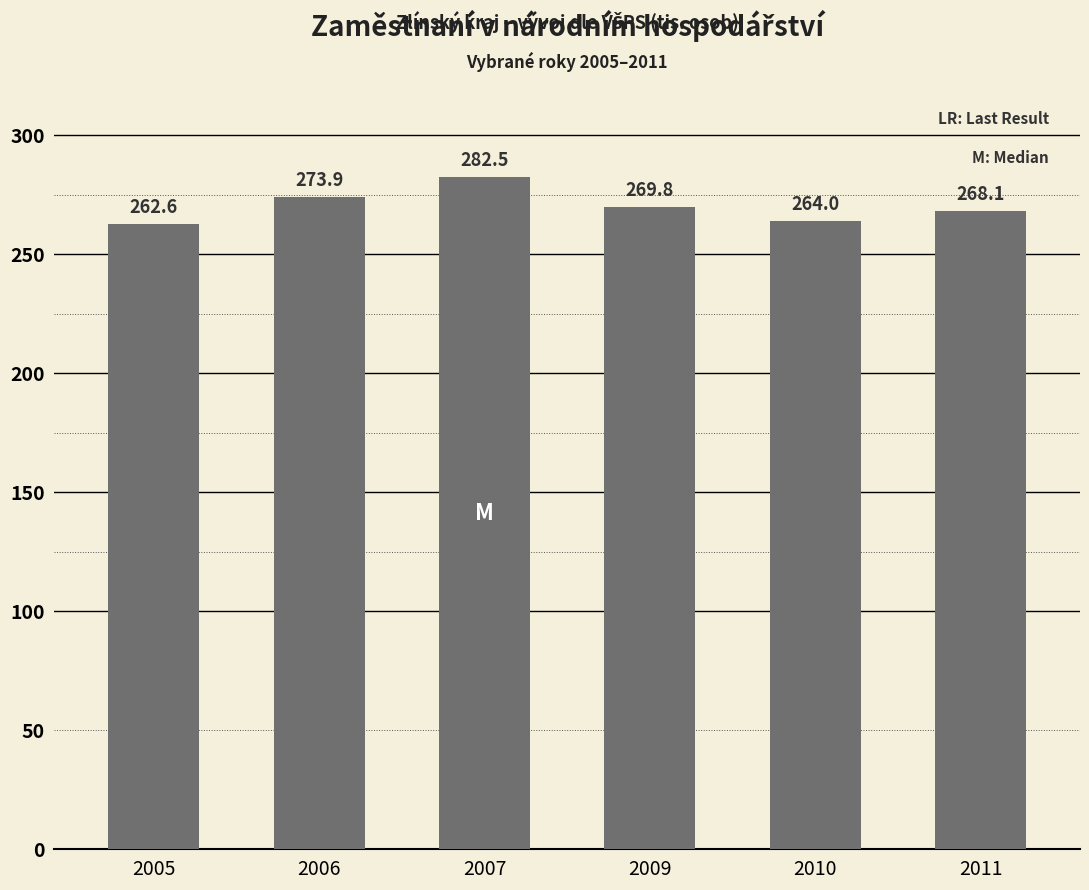

List the labels in order of value, smallest first.

2005, 2010, 2011, 2009, 2006, 2007